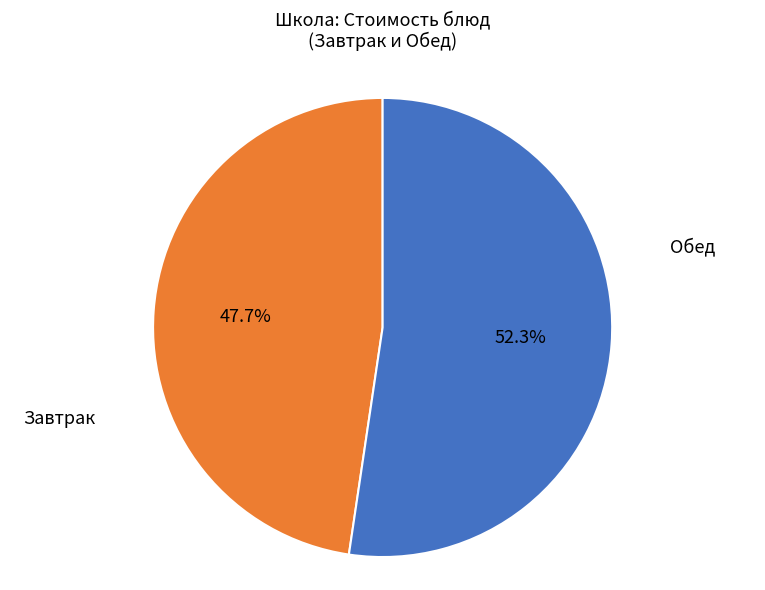

Does any single category account for the majority?

Yes